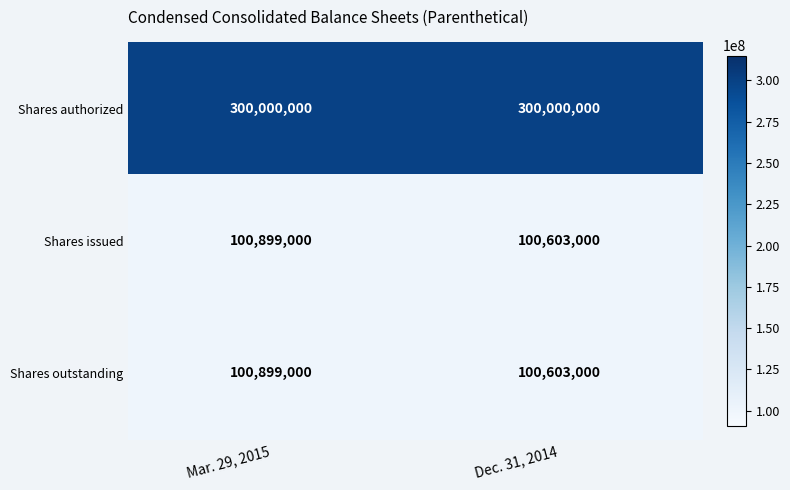

What is the spread (max minus min) of values at Dec. 31, 2014?

199397000